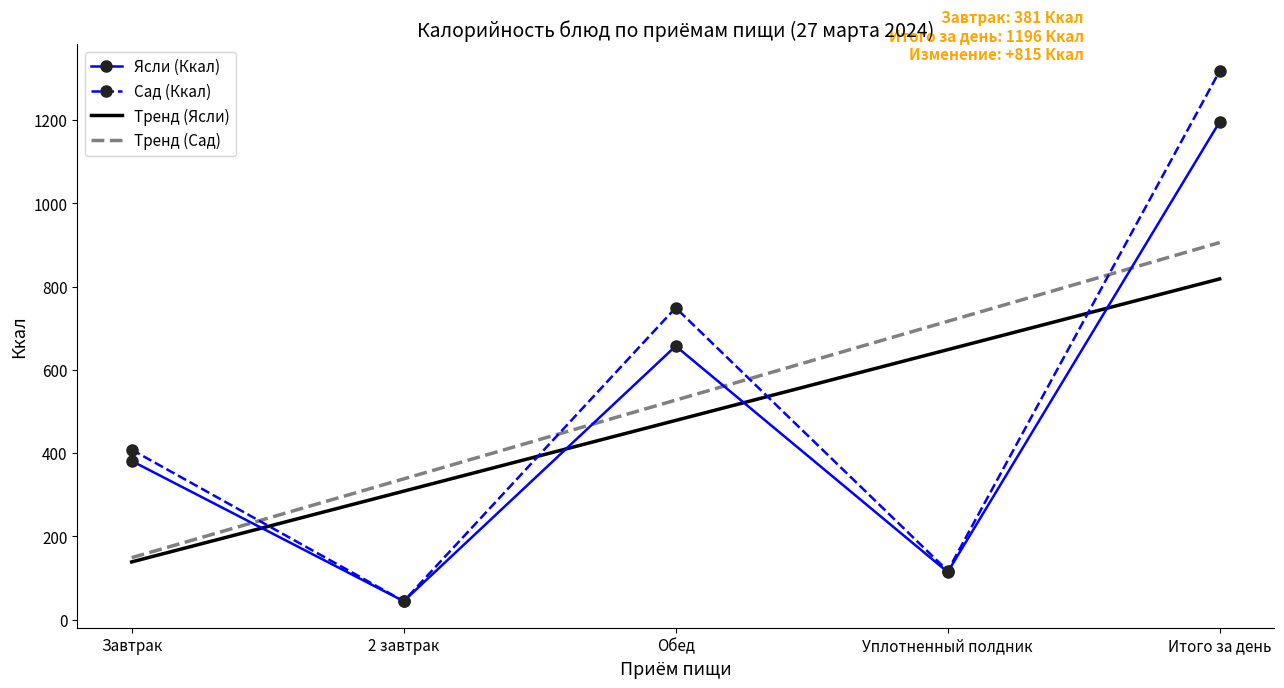

At which category does the chart reach its minimum across all series?

2 завтрак